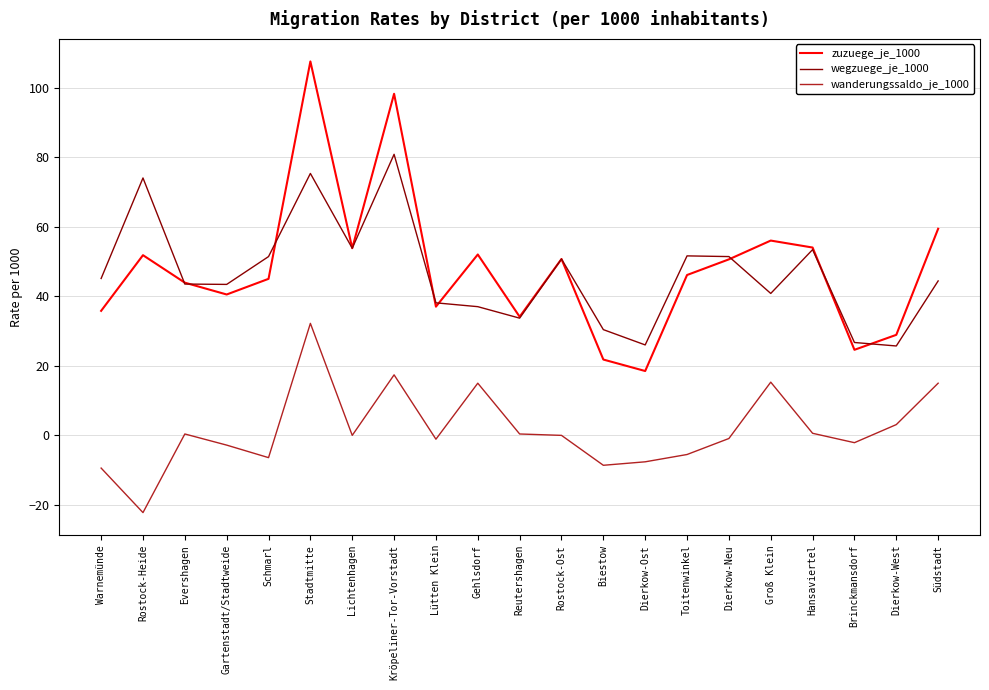

How many interior local peaks does the zuzuege_je_1000 series have?

6